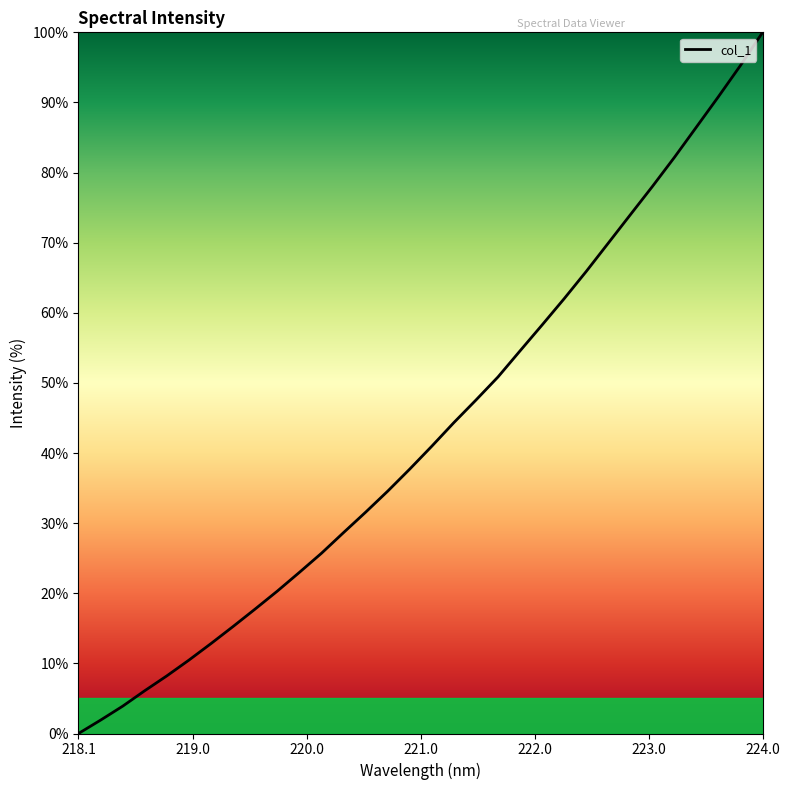

What is the difference between the maximum and minimum values?

100.0